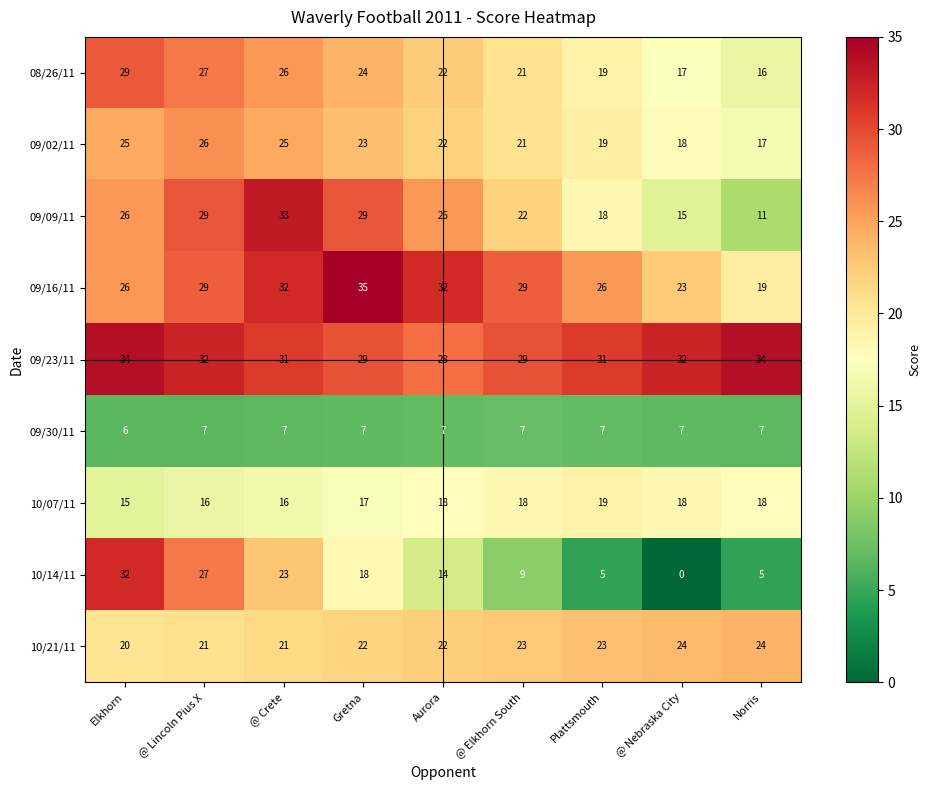

The value of 10/07/11 at Aurora is 18. True or false?

True